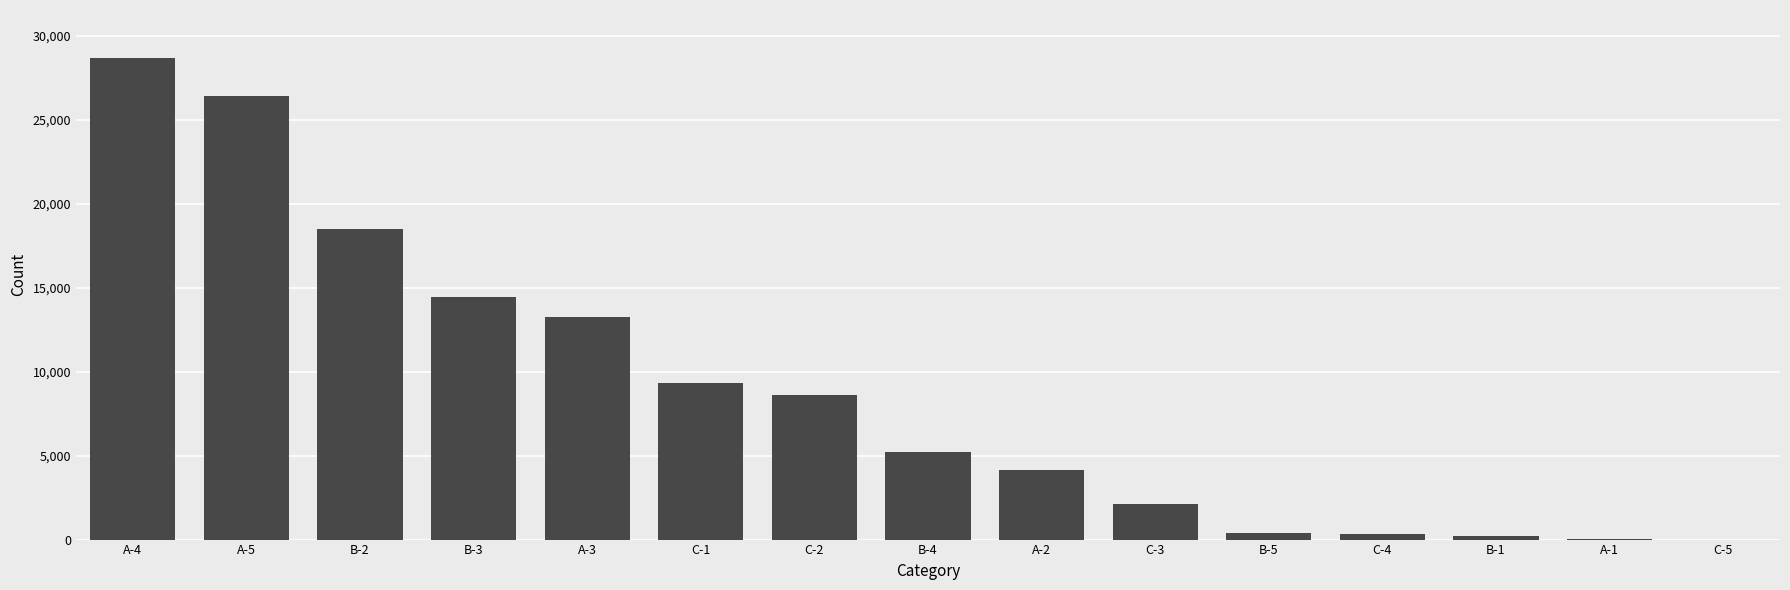

Which has a higher value, C-2 or B-1?

C-2